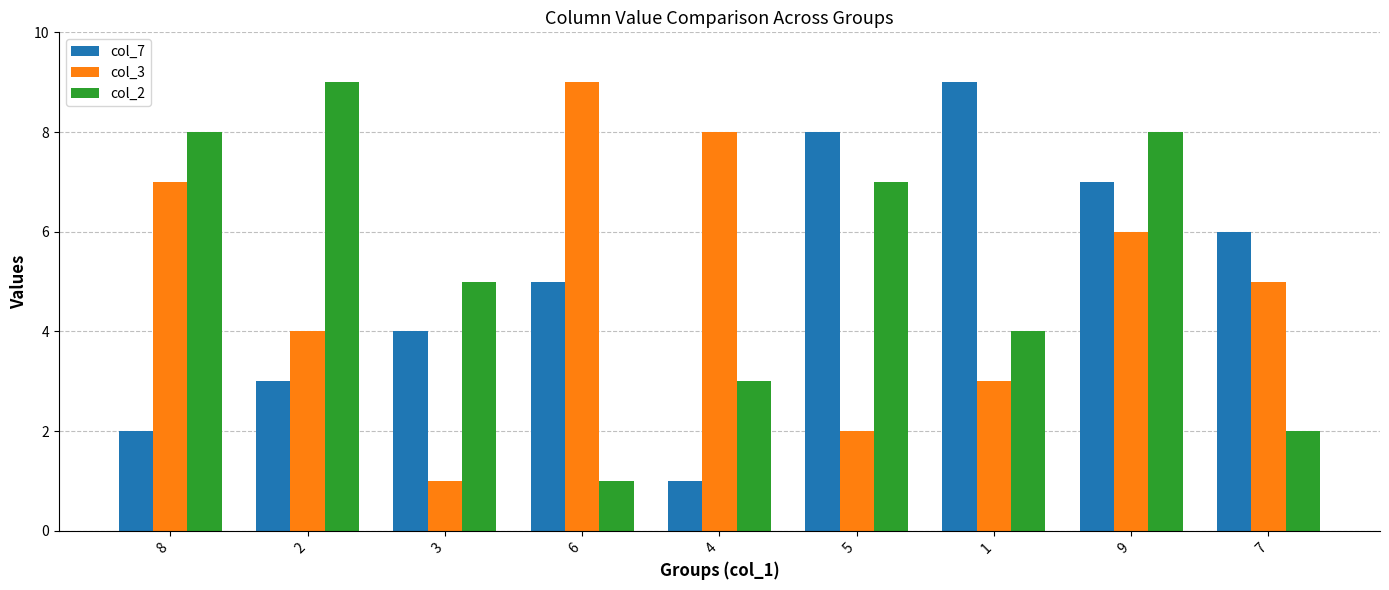

Reading left to right, extract all data points from this chart.

col_7: 2	3	4	5	1	8	9	7	6
col_3: 7	4	1	9	8	2	3	6	5
col_2: 8	9	5	1	3	7	4	8	2